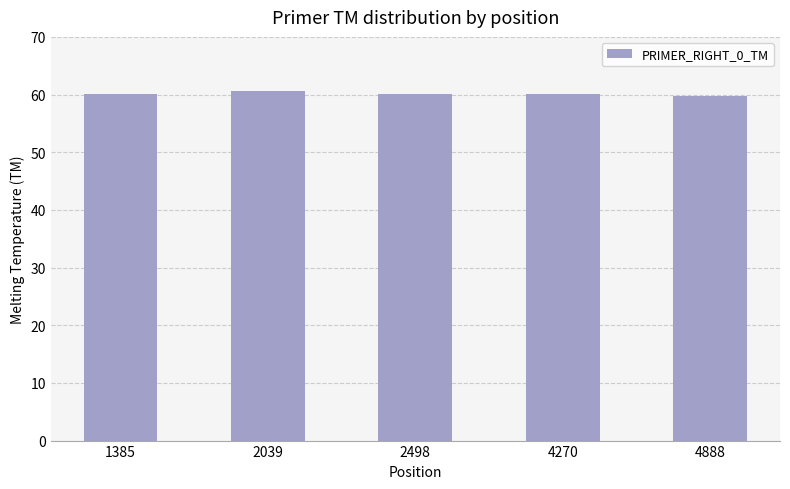

How many distinct data groups are displayed?

1